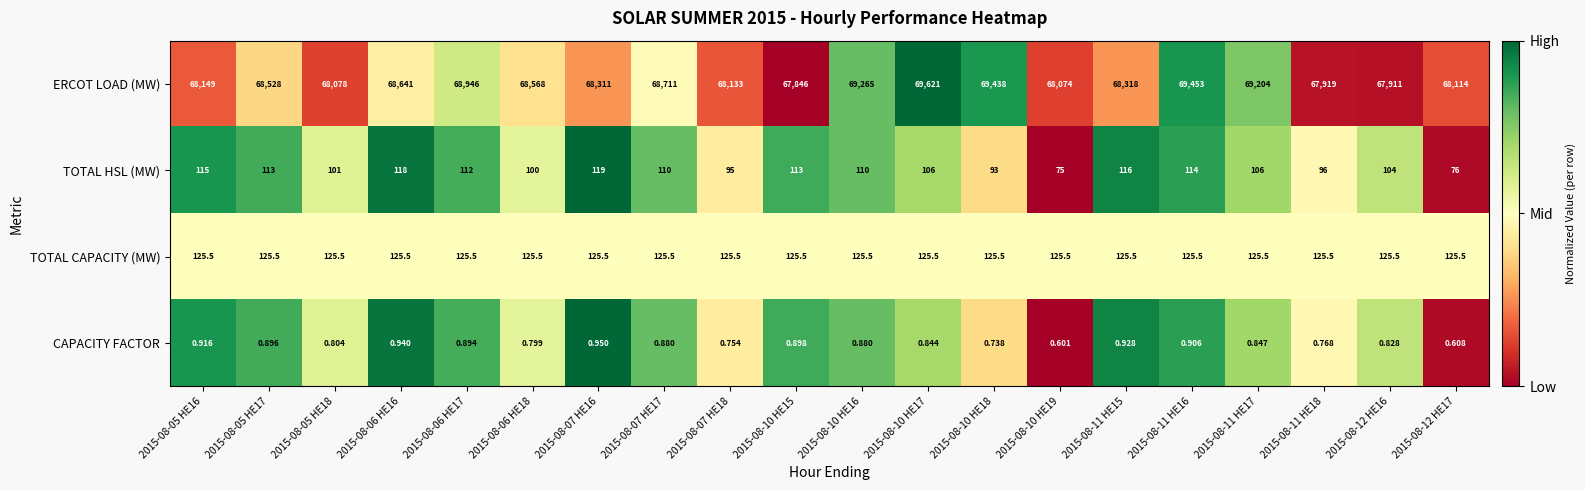

Rank the series by their maximum value, from highest to lowest.

ERCOT LOAD (MW), TOTAL CAPACITY (MW), TOTAL HSL (MW), CAPACITY FACTOR